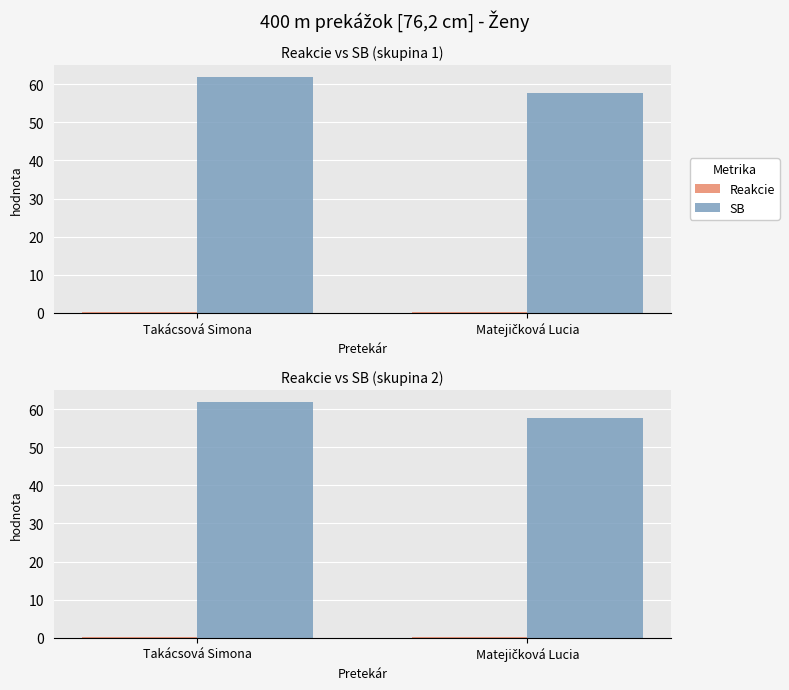

What is the value of the Reakcie bar at the 1st from the left?

0.2